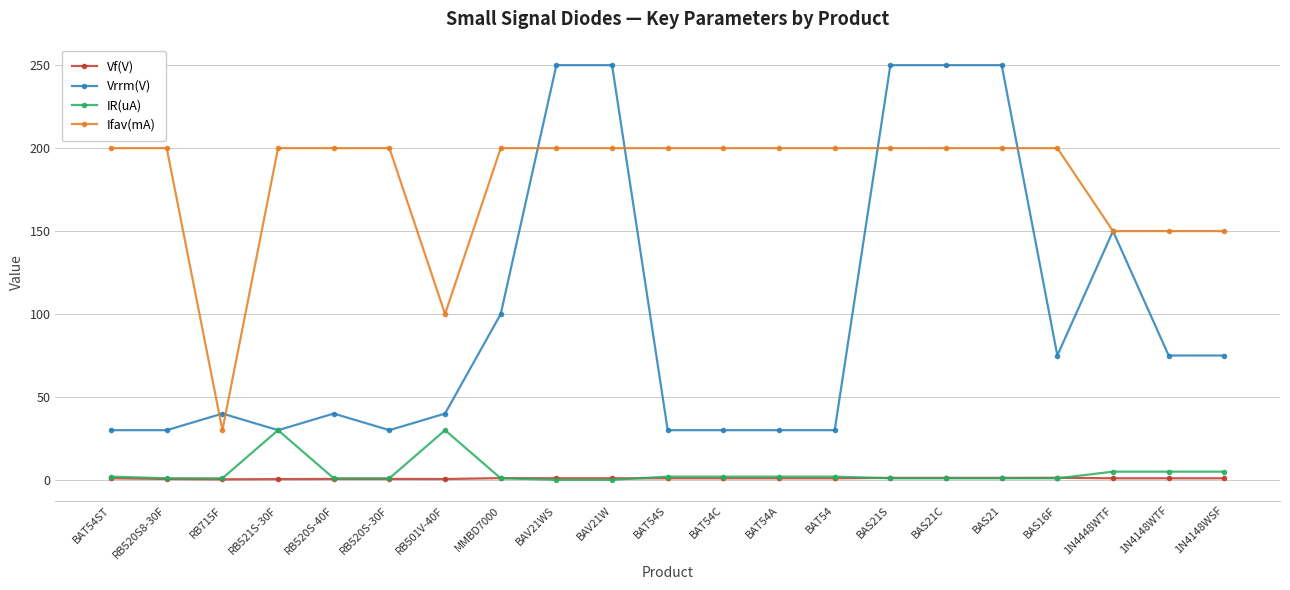

What is the value of the Ifav(mA) point at the 11th from the left?

200.0